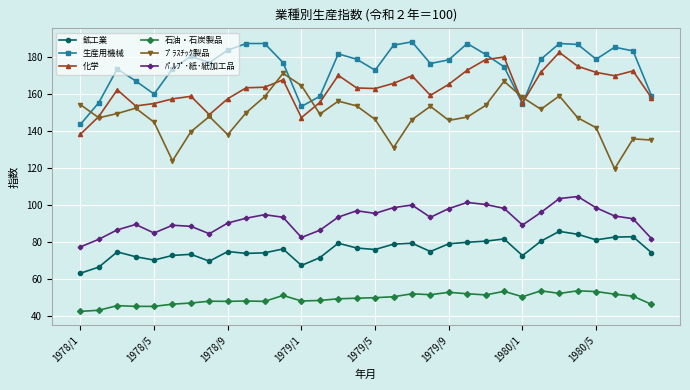

True or false: 化学 and 鉱工業 intersect in this chart.

False